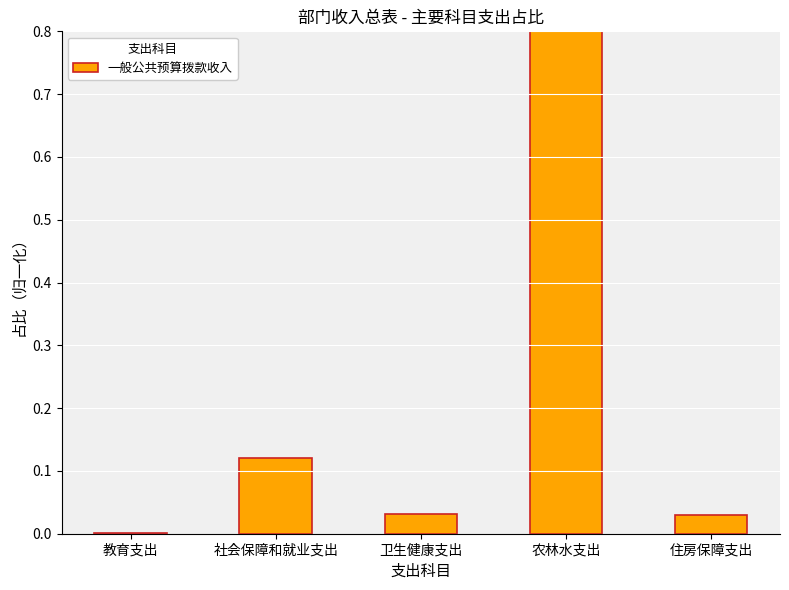

What is the greatest value displayed?

0.8